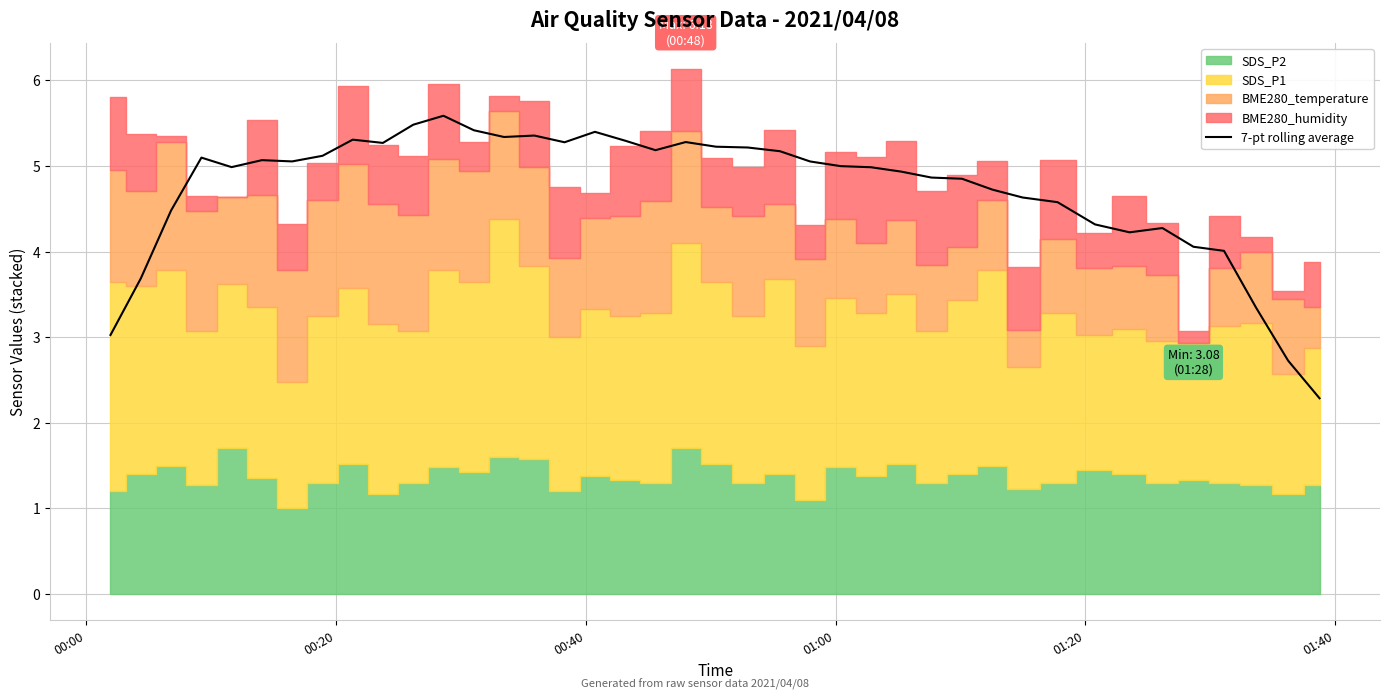

What is the lowest value of the 7-pt rolling average series?

2.3